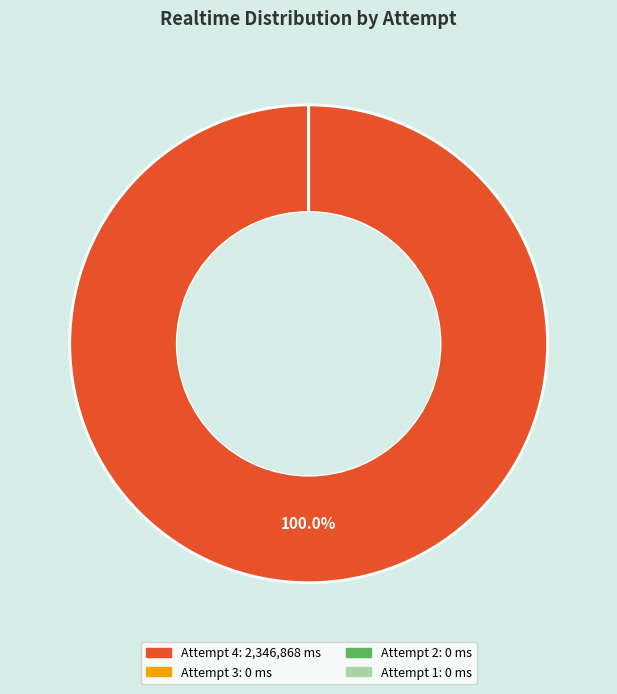

Which has a higher value, 1 or 4?

4